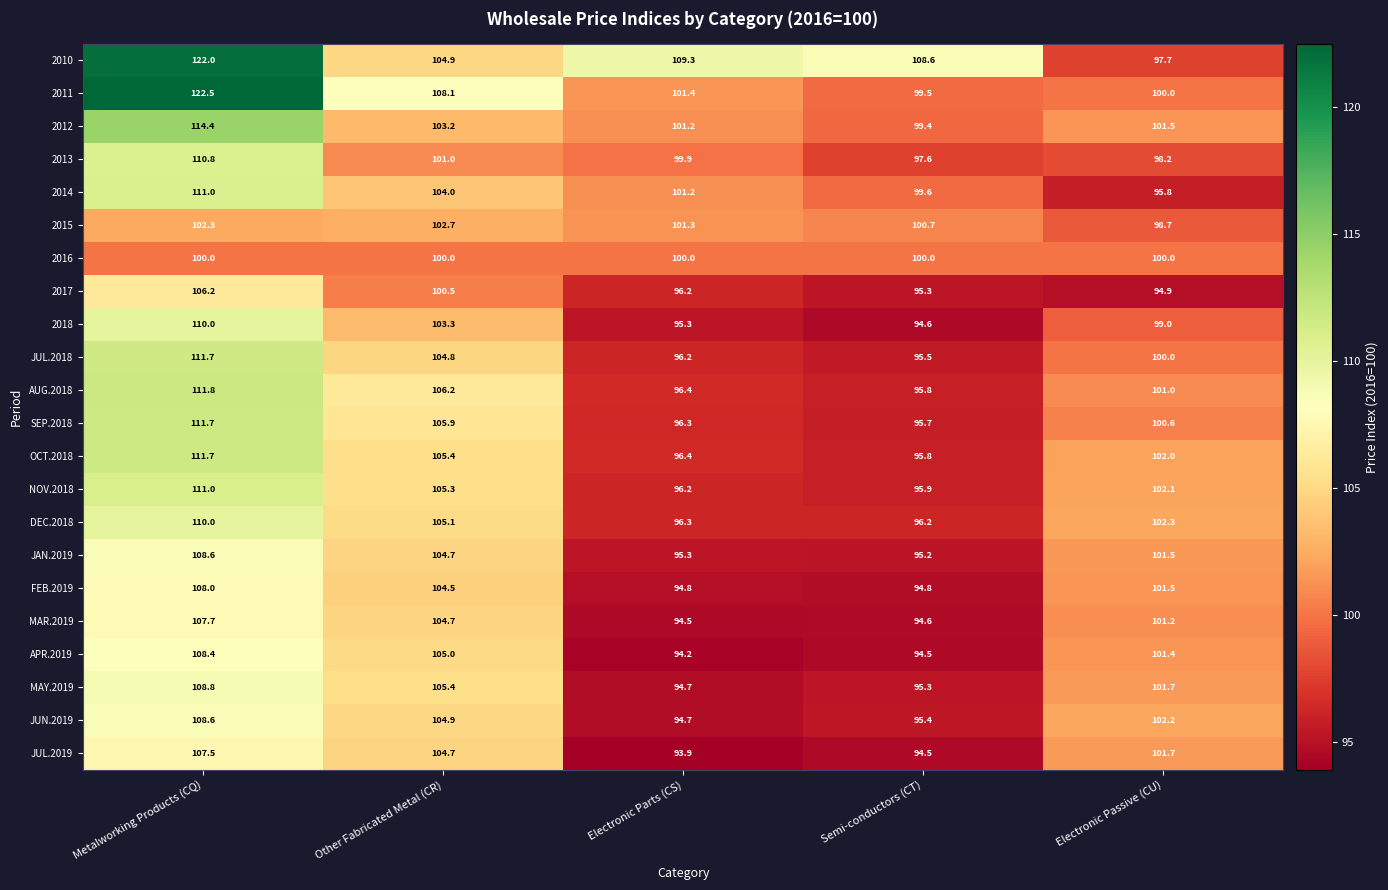

What is the total value across all series at Electronic Parts (CS)?

2145.7